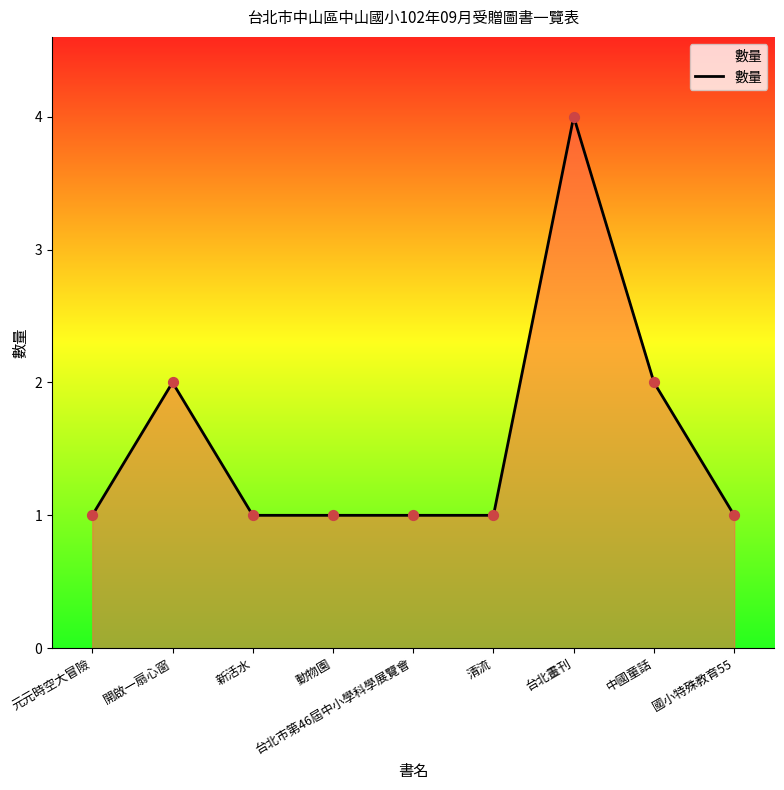

Between 台北畫刊 and 動物園, which is larger?

台北畫刊